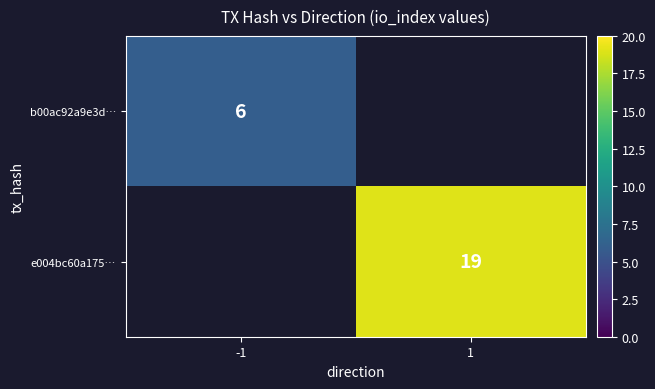

The b00ac92a9e3d… series shows 3.9 at -1. True or false?

False